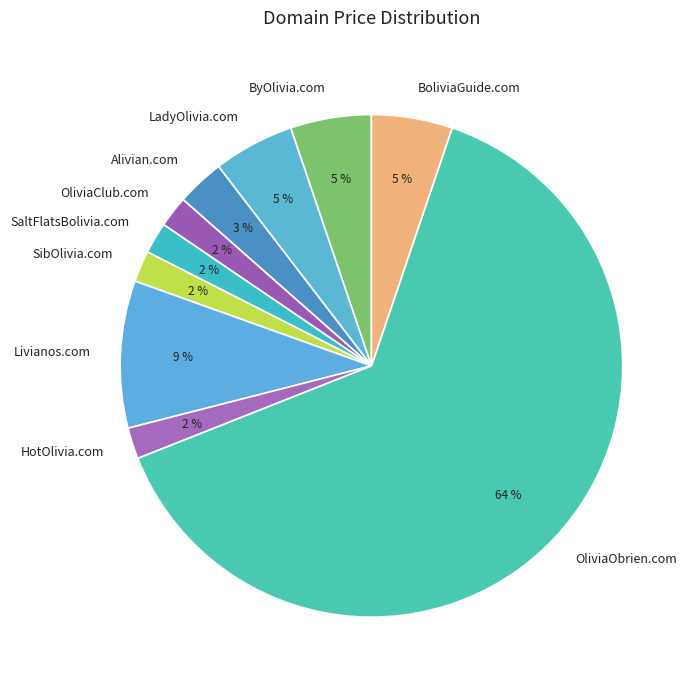

Which slice is the largest?

OliviaObrien.com